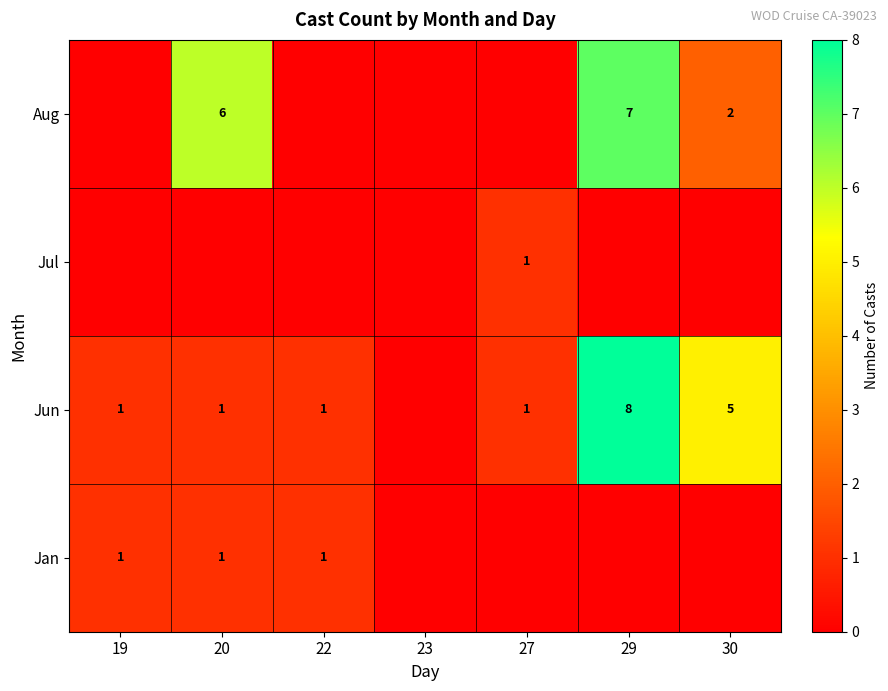

True or false: Jun has a value of 0 at 22.

False